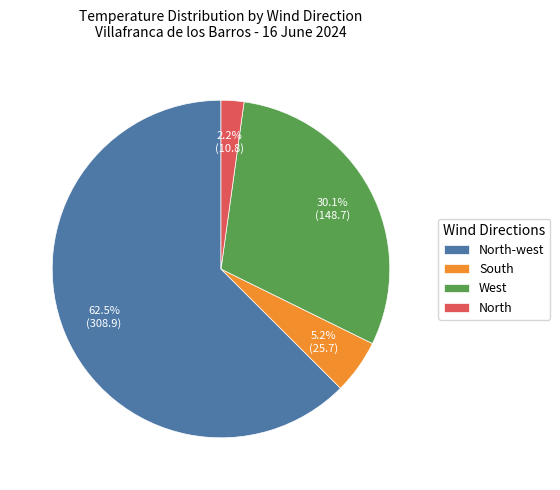

How many segments does this pie chart have?

4